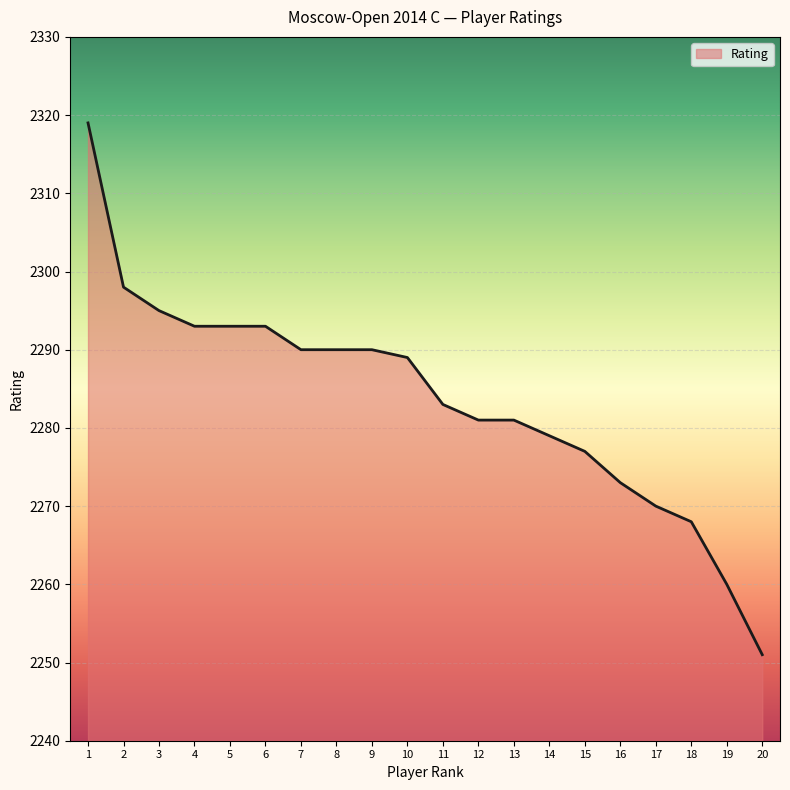

Where does the data first go above 2289?

1